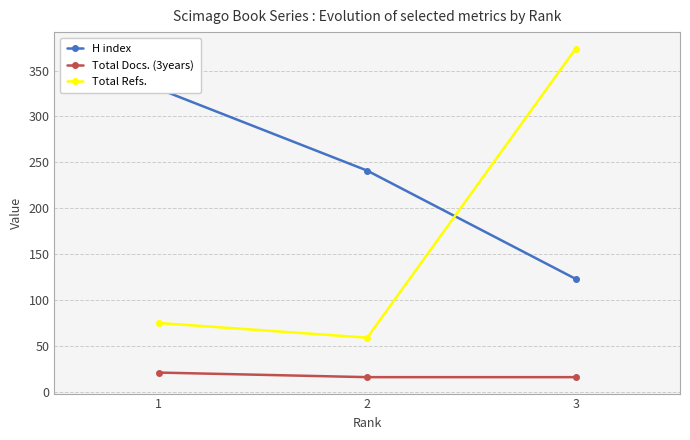

How many values in the Total Refs. series exceed 75?

1